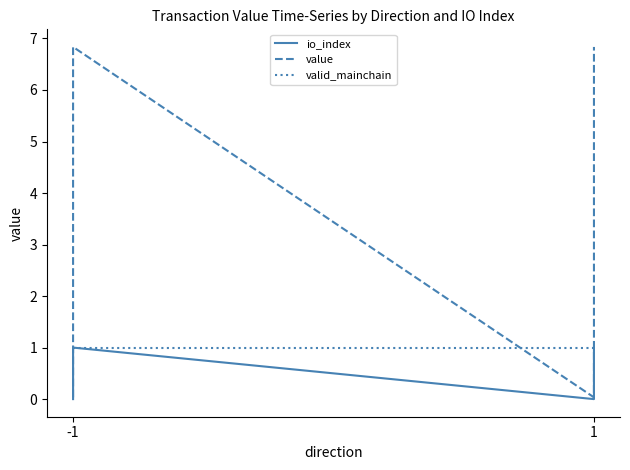

What is the value of the valid_mainchain point at the 2nd from the left?

1.0